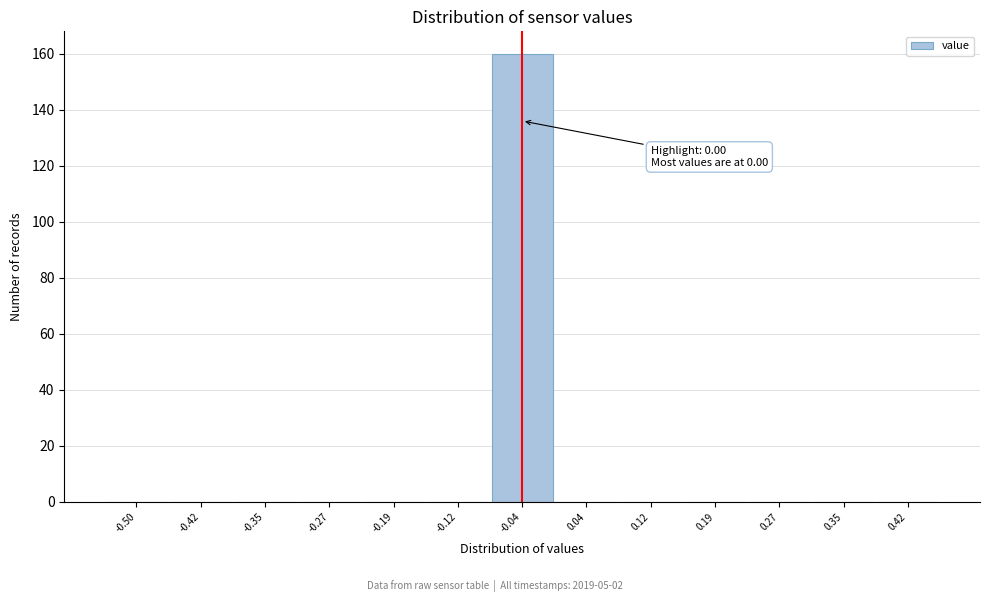

Reading left to right, transcribe all the data shown in this chart.

-0.50=0	-0.42=0	-0.35=0	-0.27=0	-0.19=0	-0.12=0	-0.04=160	0.04=0	0.12=0	0.19=0	0.27=0	0.35=0	0.42=0